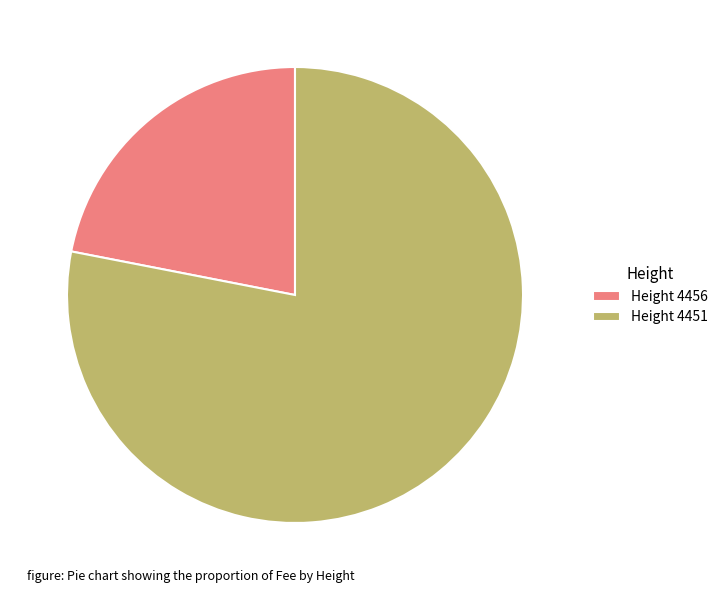

The Height 4451 slice represents 85% of the pie. True or false?

False